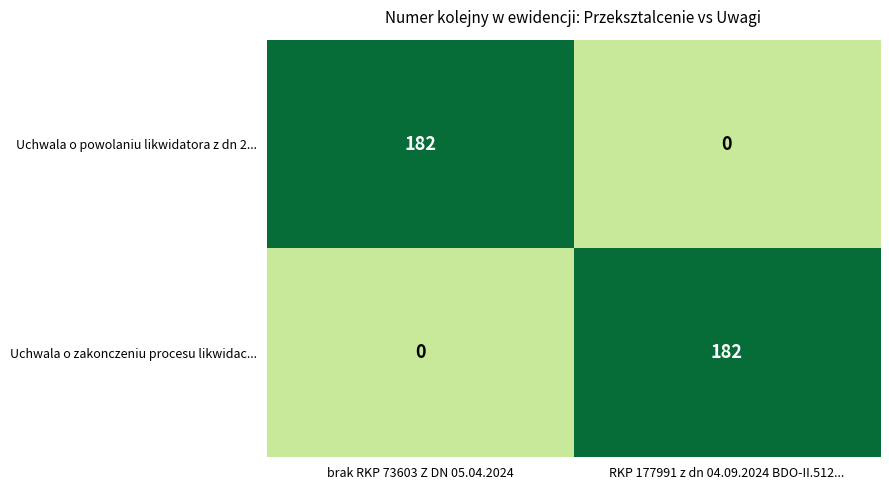

Rank the categories by Uchwala o powolaniu likwidatora z dn 2... value from highest to lowest.

brak RKP 73603 Z DN 05.04.2024, RKP 177991 z dn 04.09.2024 BDO-II.512...